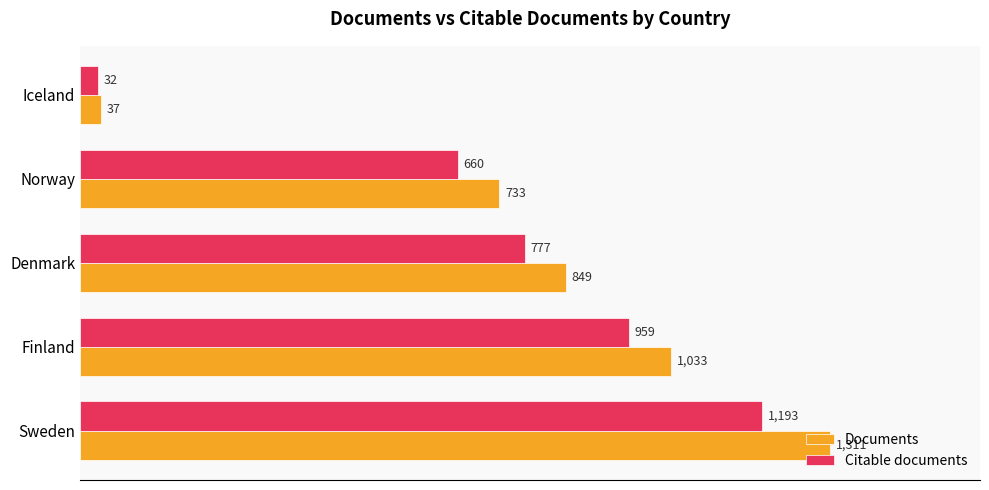

Which series has the largest range (max minus min)?

Documents